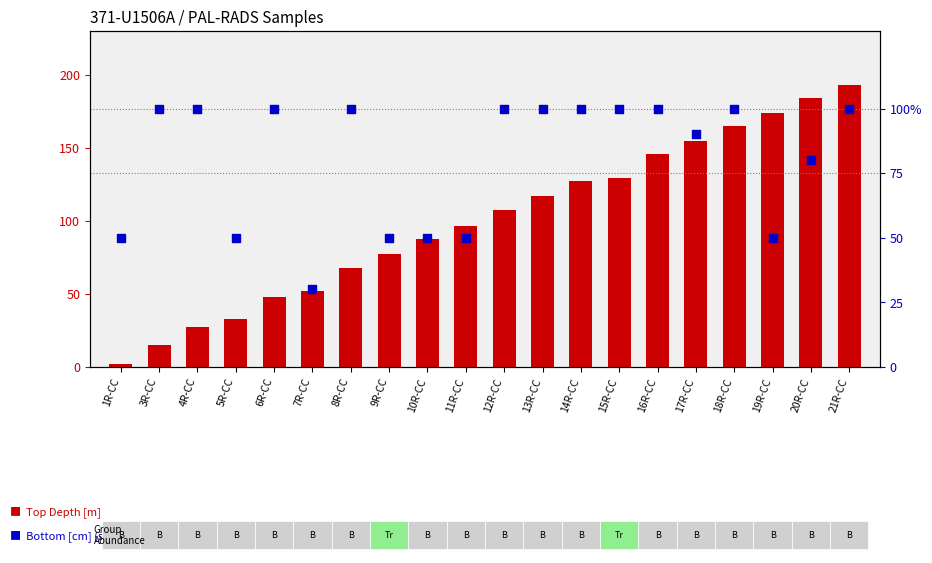

At which category is the sum across all series the highest?

21R-CC